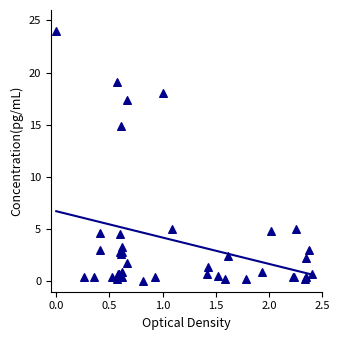

What Y value in the scatter plot is closest to 12?

14.9